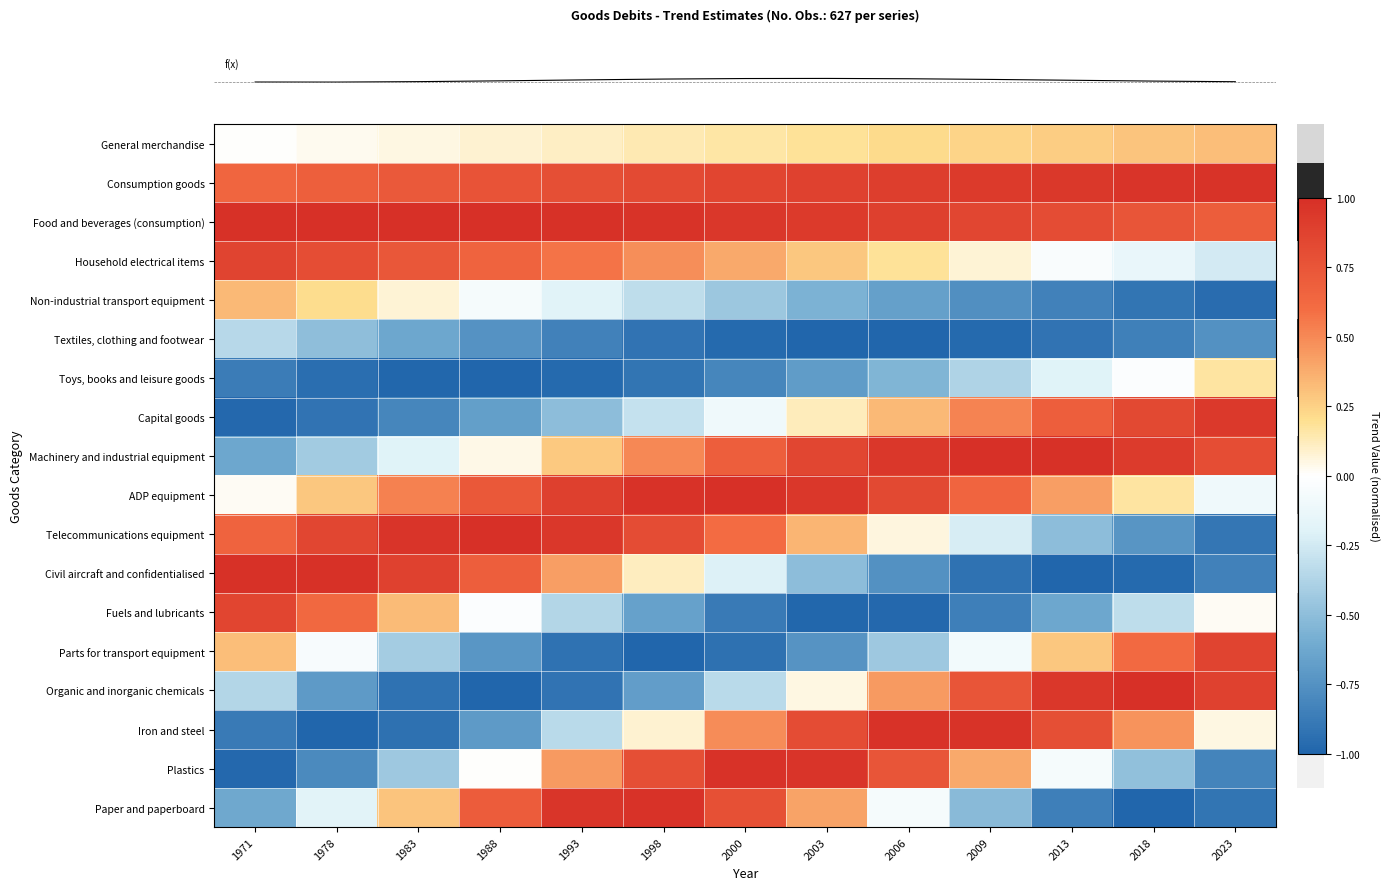

What is the spread (max minus min) of values at 1998?

2.0